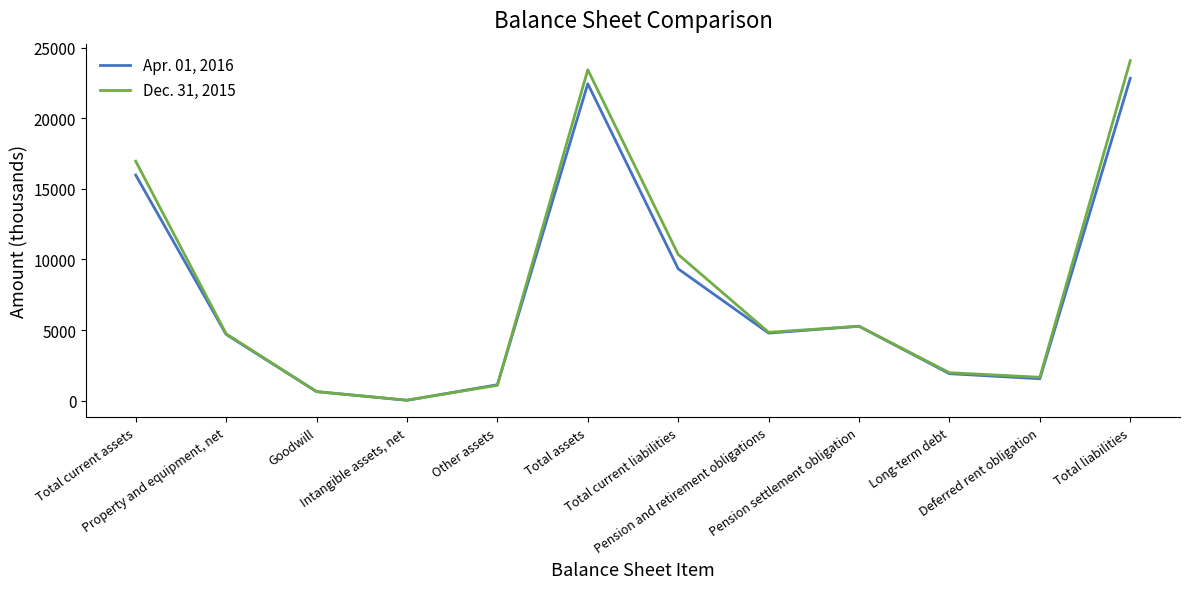

What is the greatest value displayed?

24090